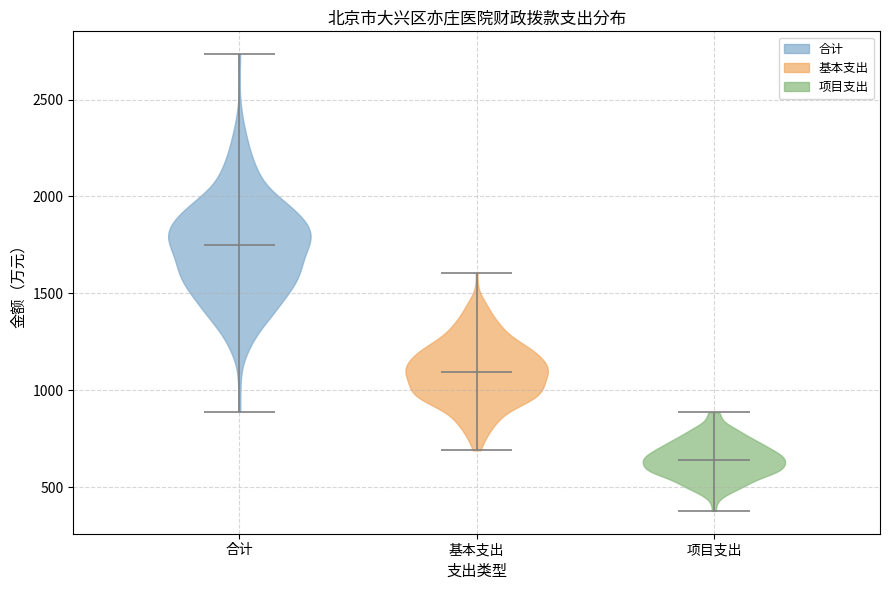

What is the lowest point the violin for 项目支出 reaches on the y-axis? The values are not printed on the chart, so give them approximately, as read against the axis.

400